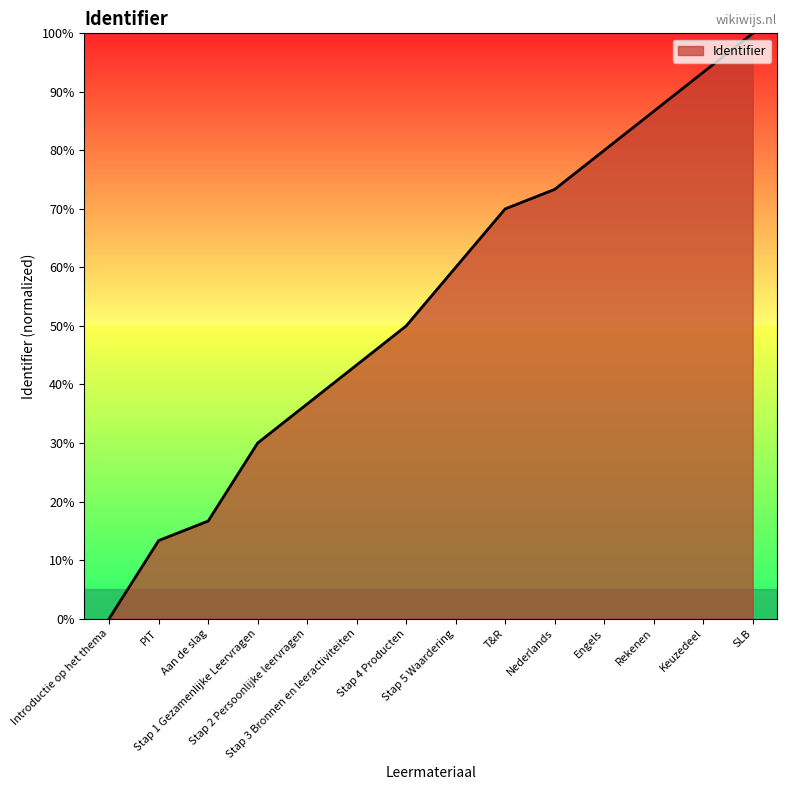

True or false: the data has more than 2 interior local peaks.

False